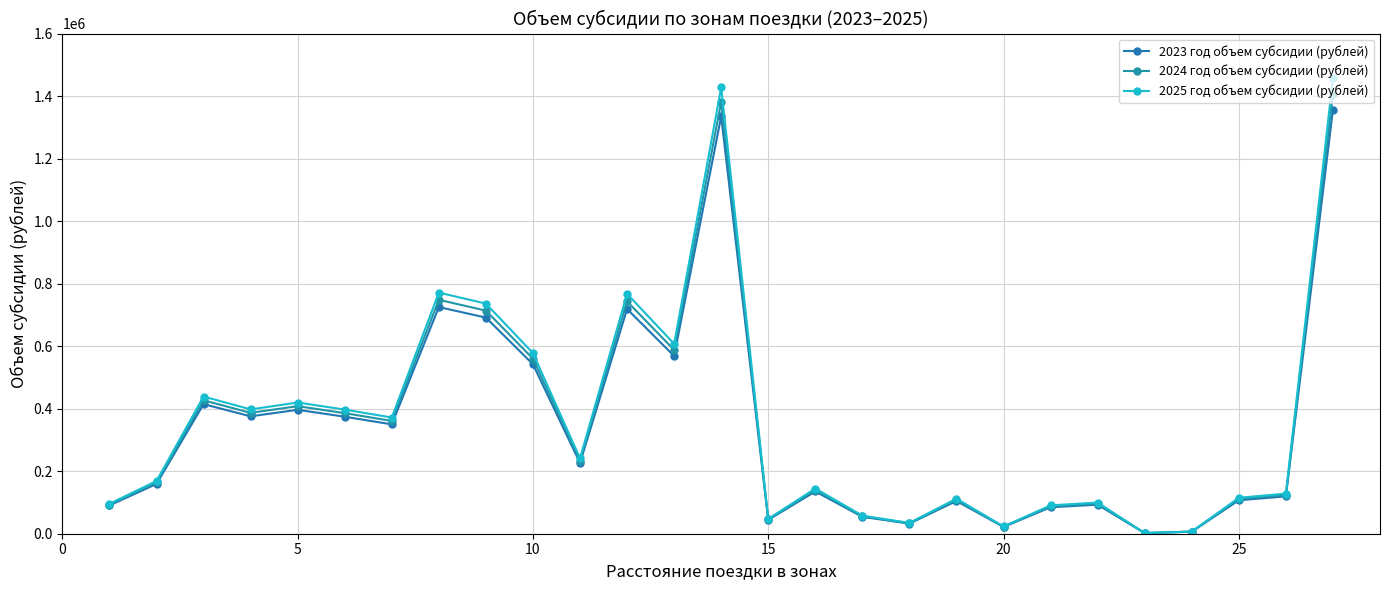

What is the maximum value shown in the chart?

1457456.0